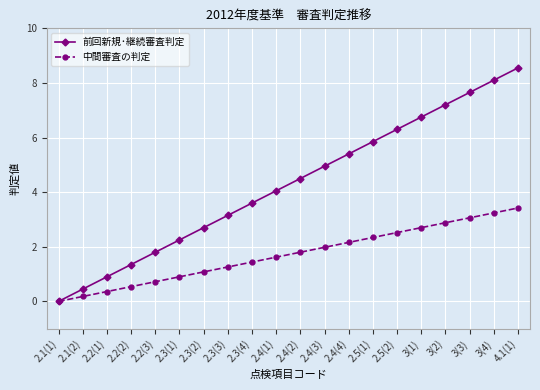

True or false: 前回新規･継続審査判定 has more than 1 interior local peaks.

False